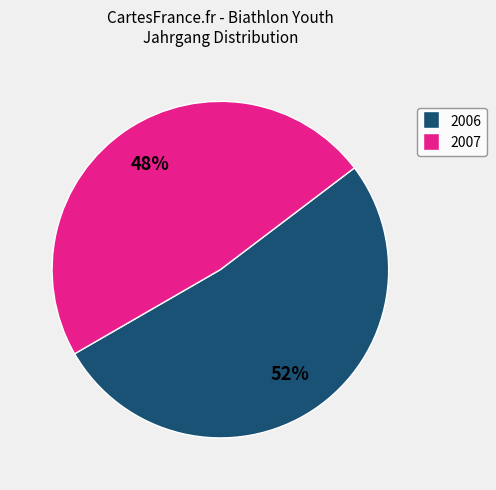

What is the smallest slice in the pie chart?

2007